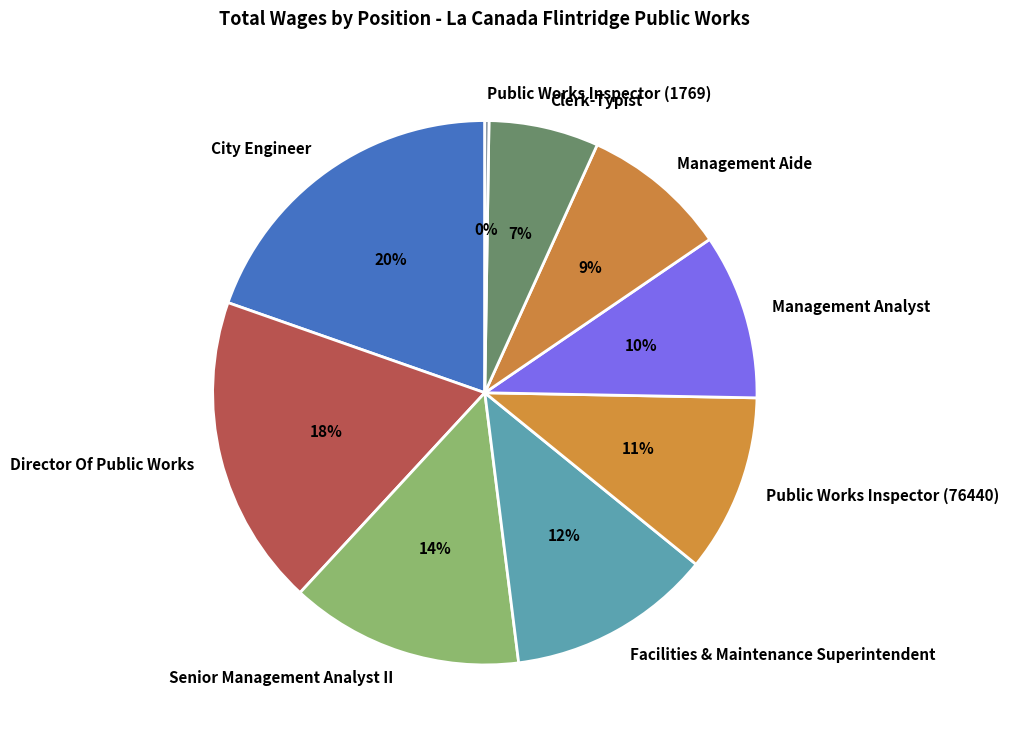

Which category has the biggest portion of the pie?

City Engineer